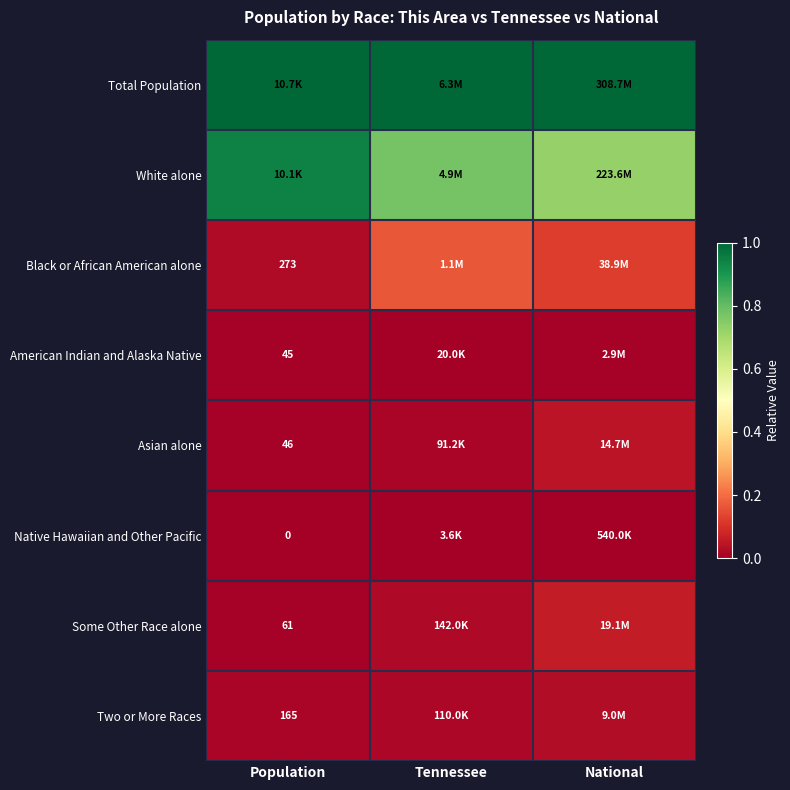

Rank the series at Population from highest to lowest value.

Total Population, White alone, Black or African American alone, Two or More Races, Some Other Race alone, Asian alone, American Indian and Alaska Native, Native Hawaiian and Other Pacific